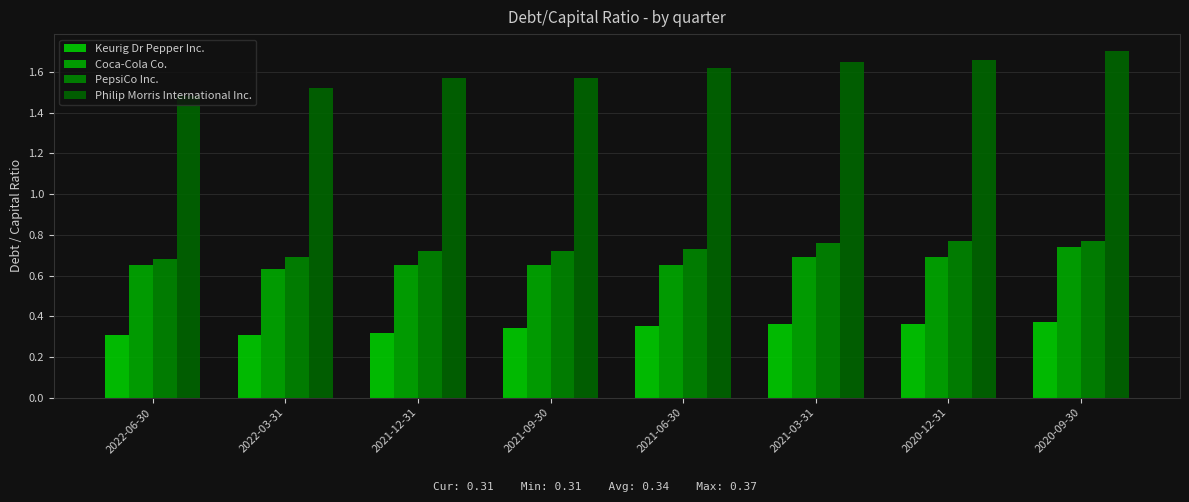

How many distinct data groups are displayed?

4